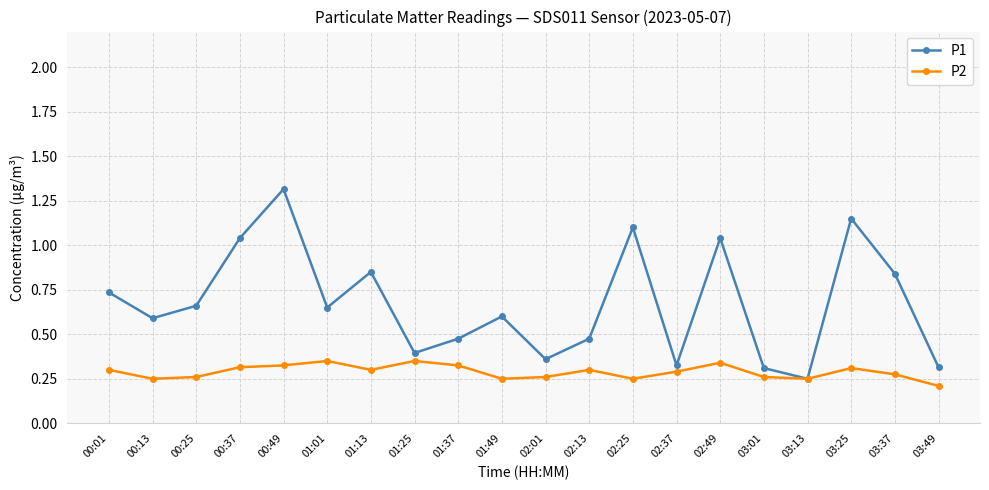

True or false: P1 has more than 1 interior local peaks.

True